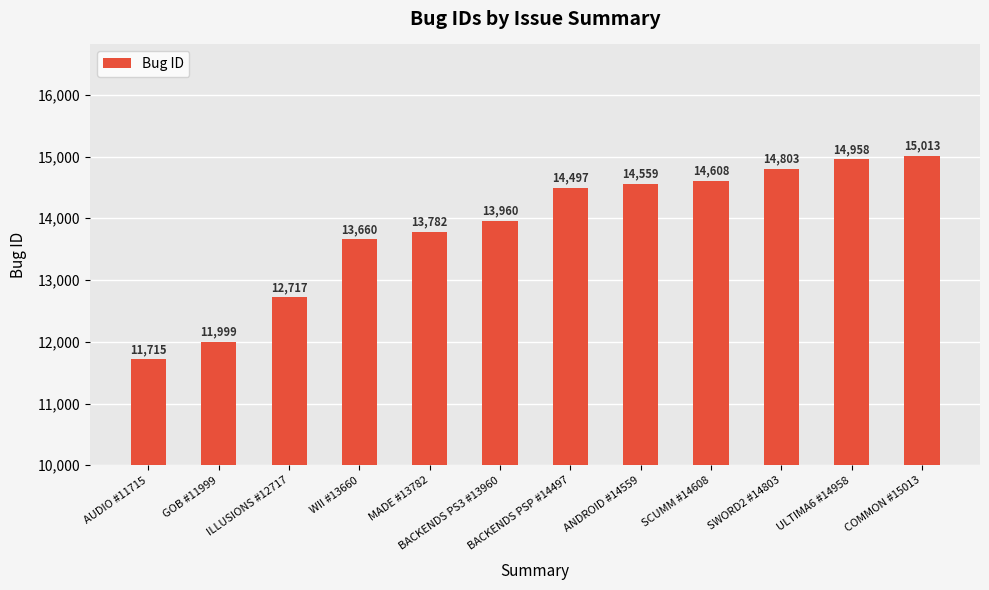

True or false: the data shows 25760 at ULTIMA6 #14958.

False